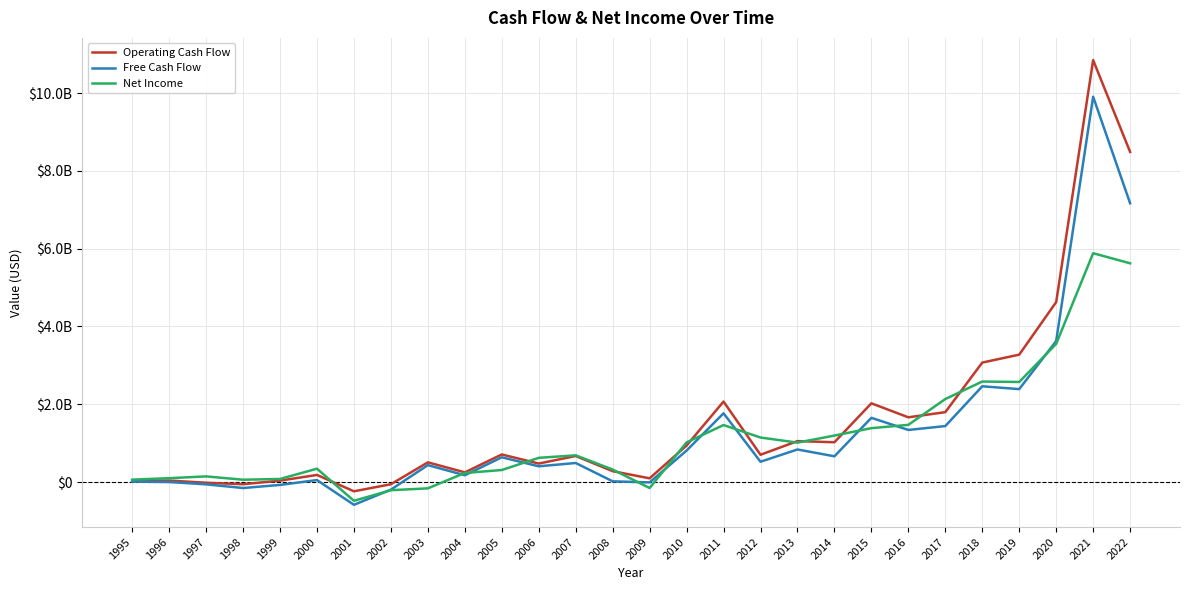

Rank the series by their maximum value, from lowest to highest.

Net Income, Free Cash Flow, Operating Cash Flow